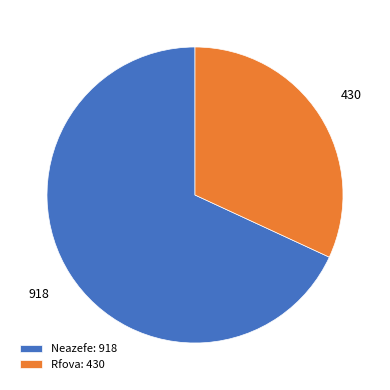

Is there any slice that represents more than half of the pie?

Yes